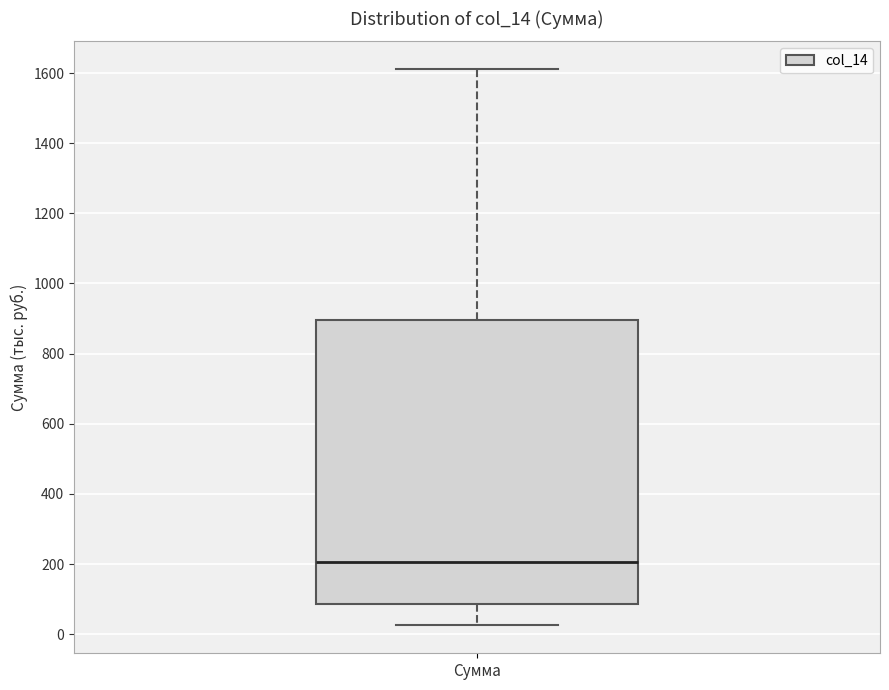

Read this box plot against the y-axis: the position of the median line, the range covered by the box, and the ends of both whiskers. The values are not printed on the chart, so give them approximately, as read against the axis.

median 200, box 80 to 900, whiskers 20 to 1620